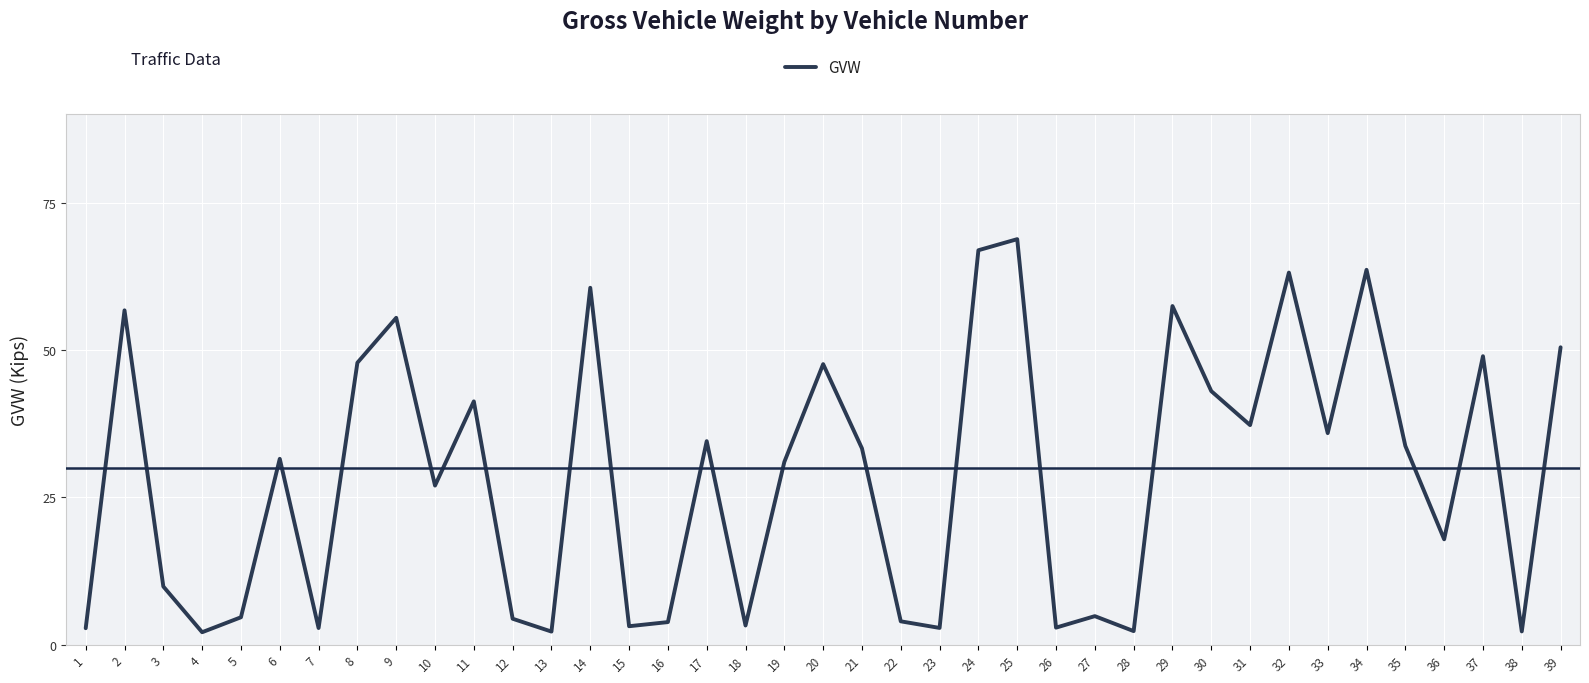

Where is the first local maximum?

2